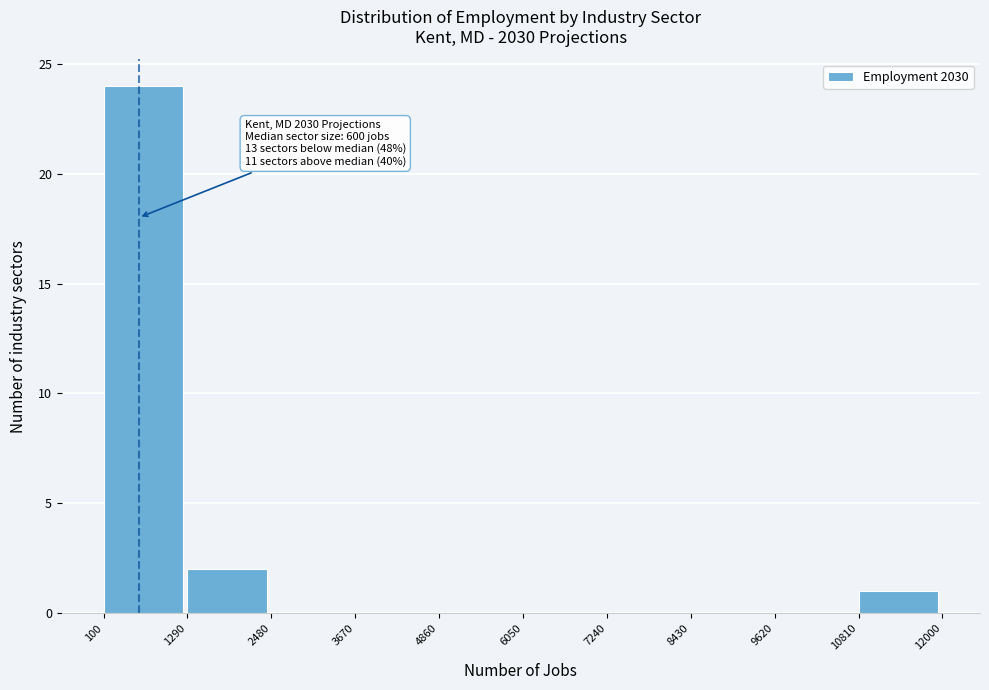

Over which range of the x-axis is the bar tallest?

100 to 1290